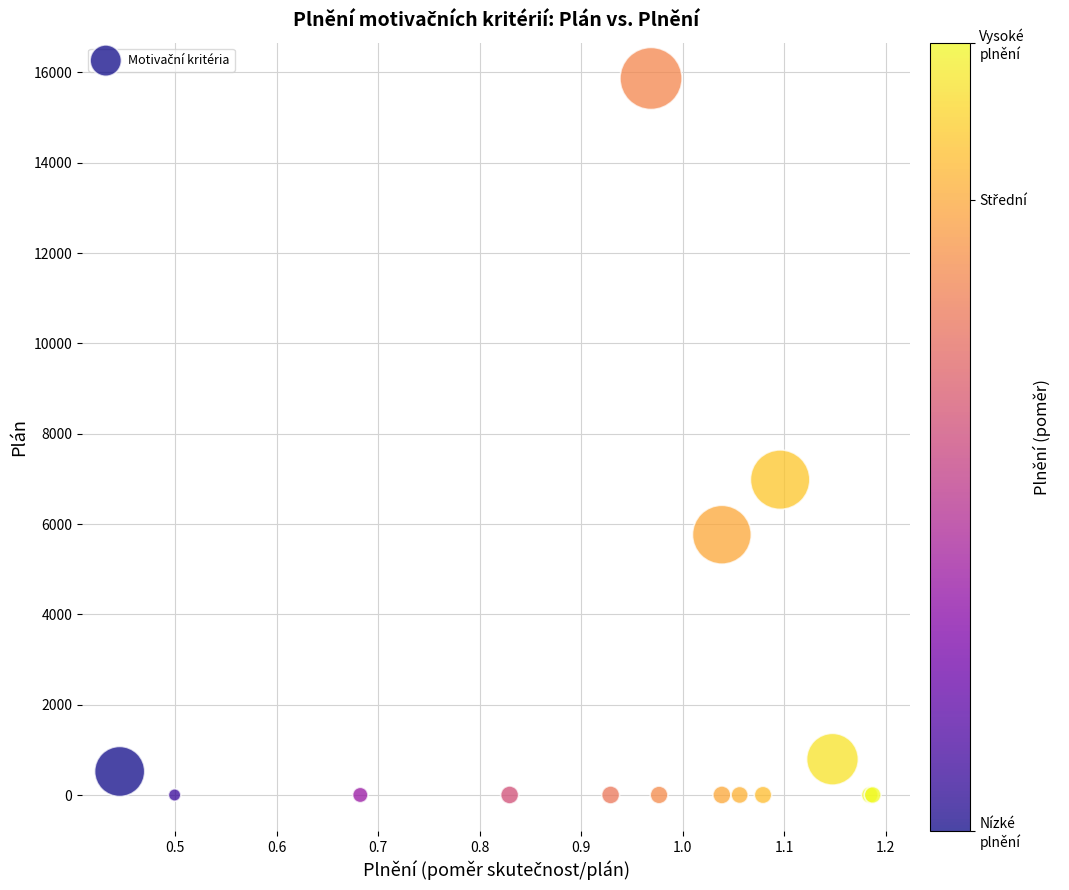

What Y value in the scatter plot is closest to 7933?

6983.0